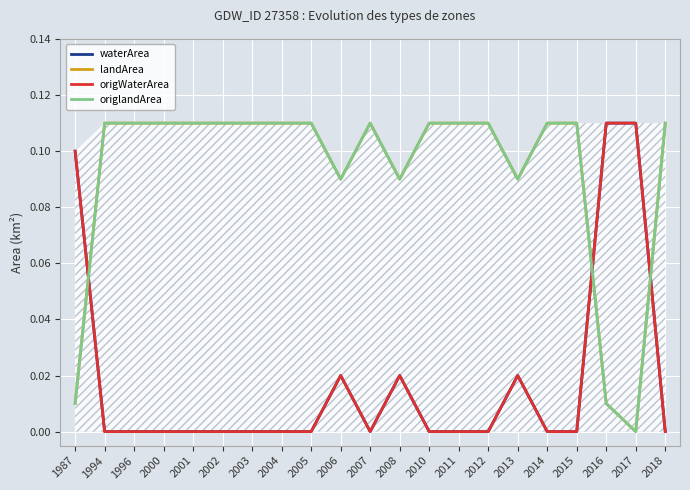

What is the spread (max minus min) of values at 2006?

0.1